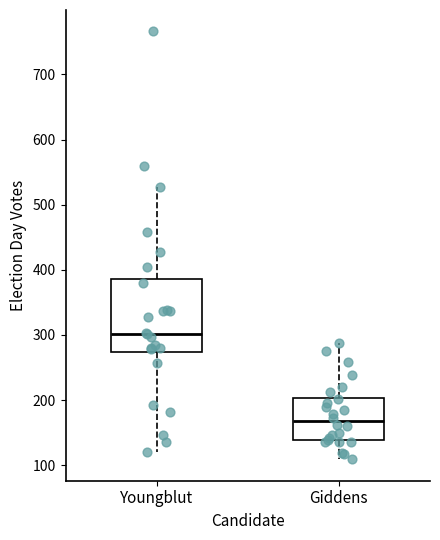

Where does the median line of the box for Youngblut sit on the y-axis? The values are not printed on the chart, so give them approximately, as read against the axis.

300